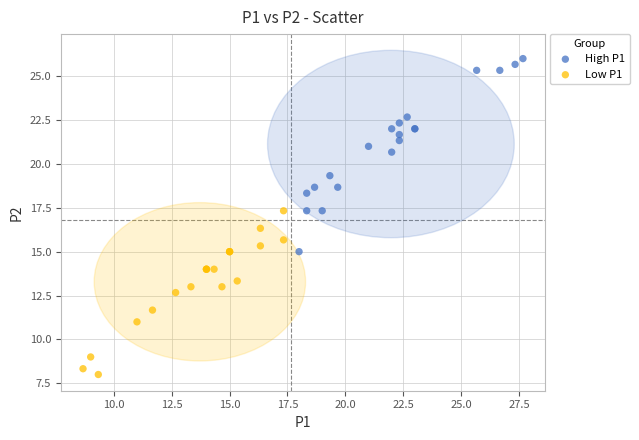

Which series reaches the minimum Y coordinate?

Low P1